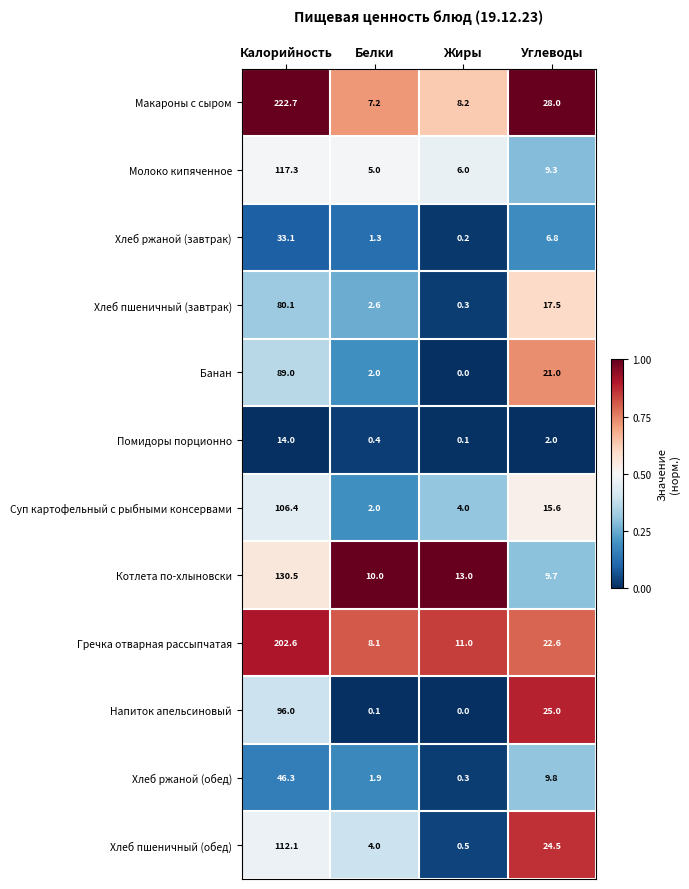

What is the spread (max minus min) of values at Жиры?

13.0